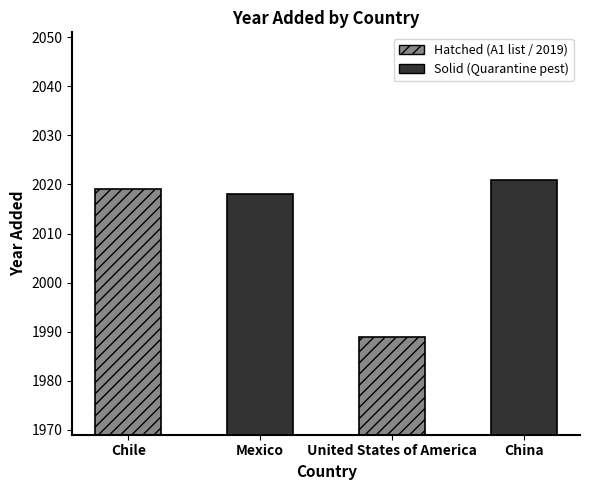

Does the chart contain any negative values?

No